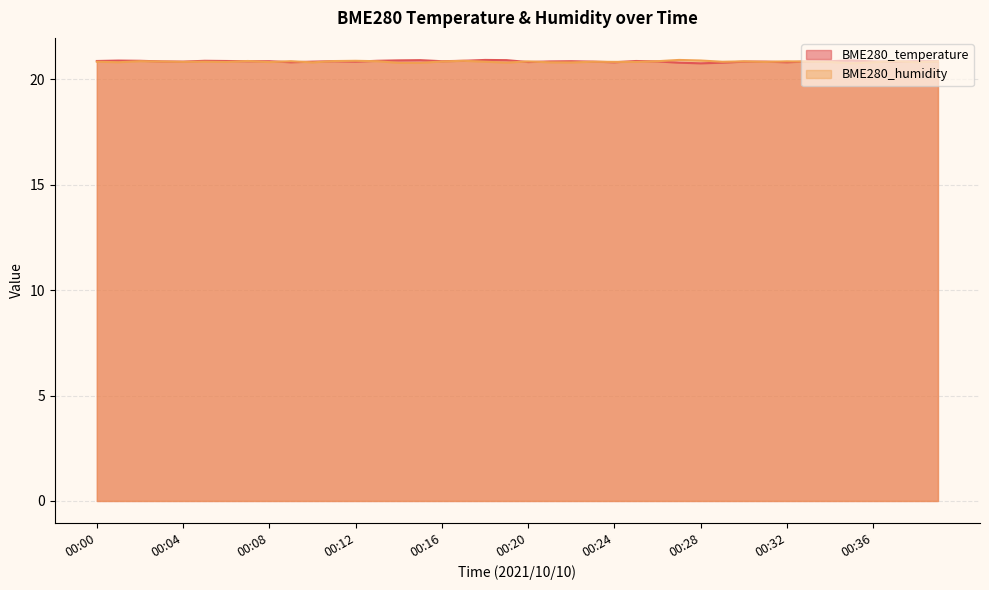

What is the difference between the second highest and second lowest values in the BME280_humidity series?

0.1